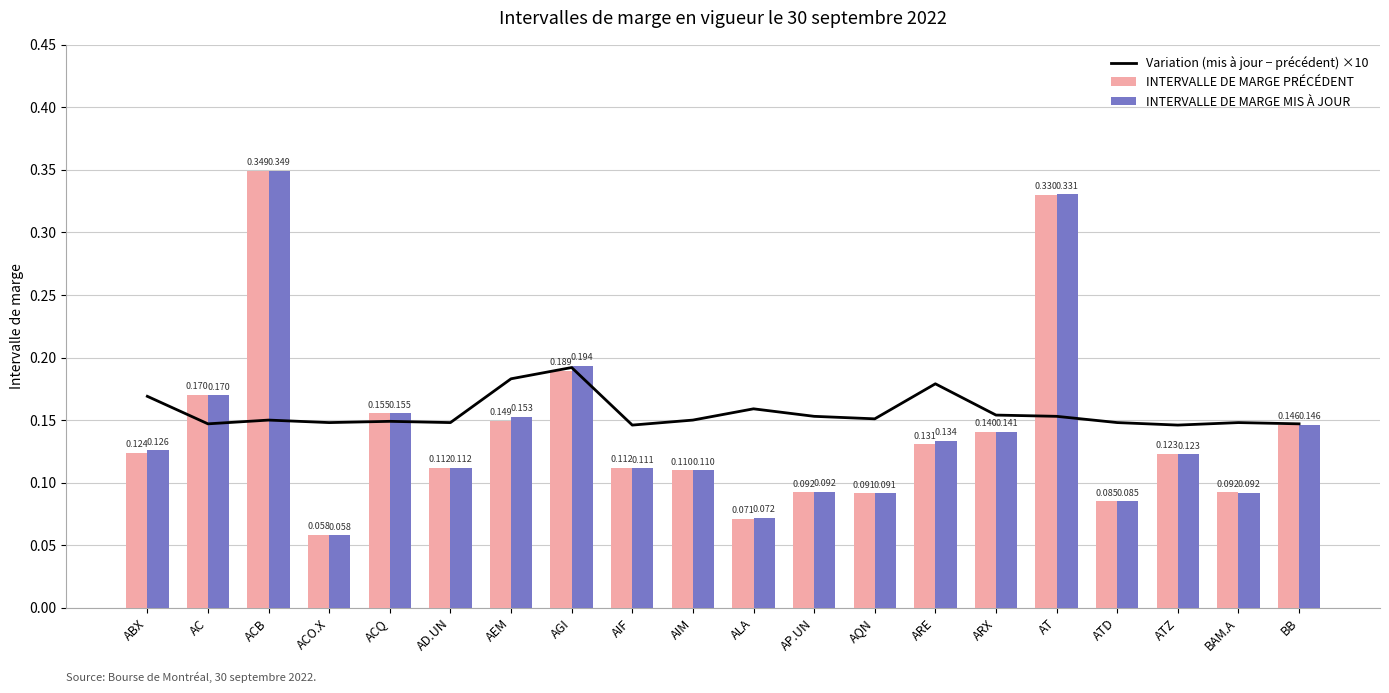

Between AT and ATZ, which series saw the biggest shift?

INTERVALLE DE MARGE MIS À JOUR